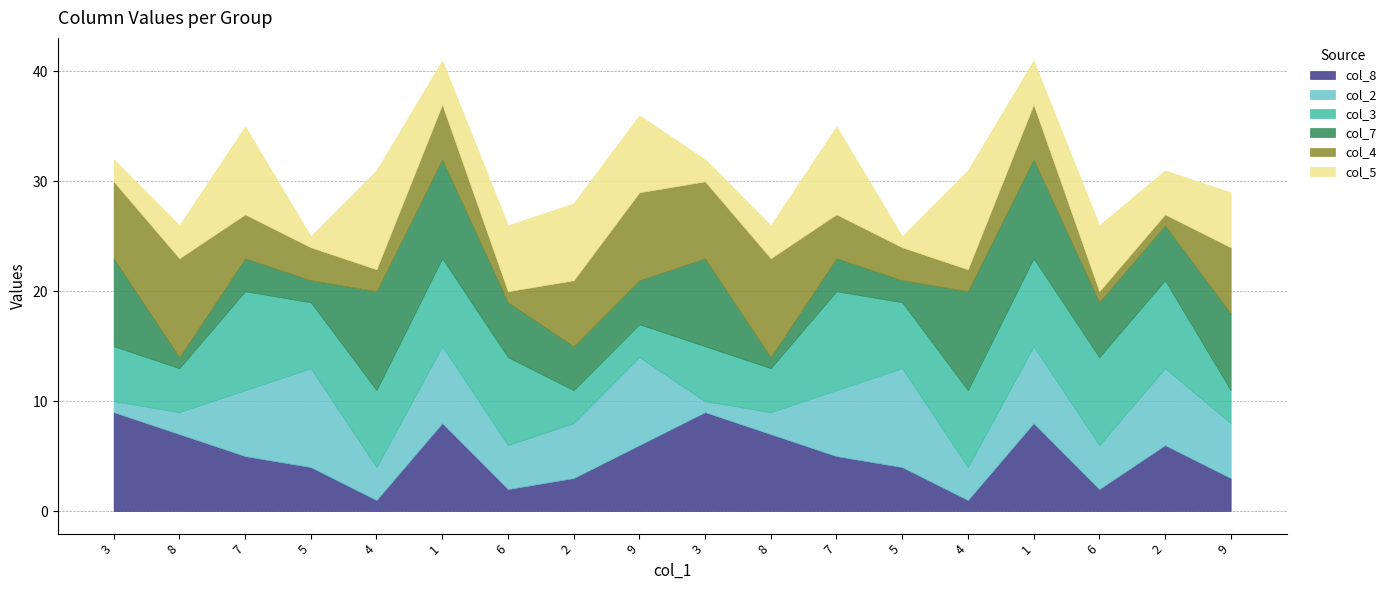

What is the minimum value for col_5?

1